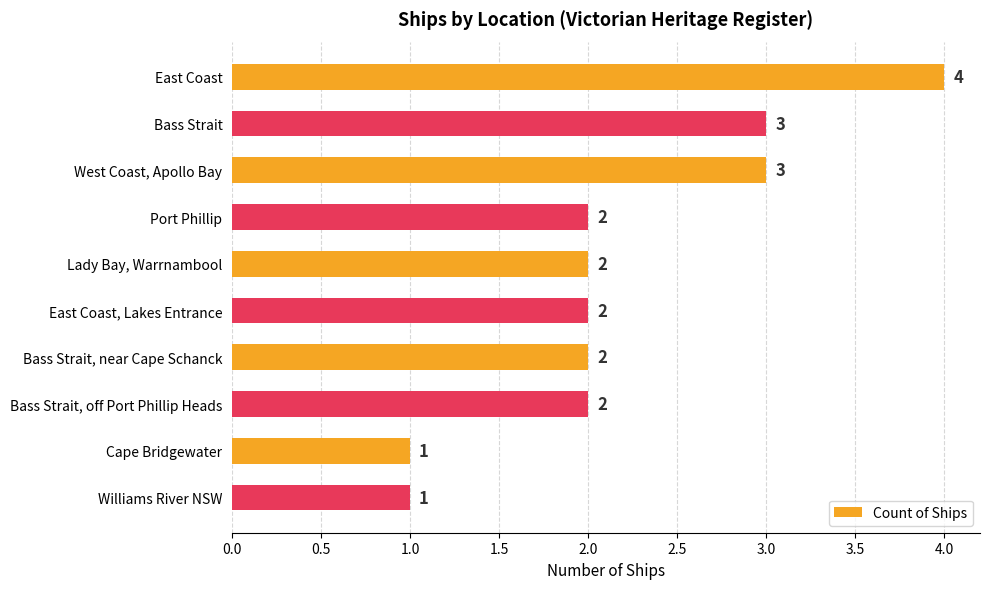

What is the value of the 2nd bar from the top?

3